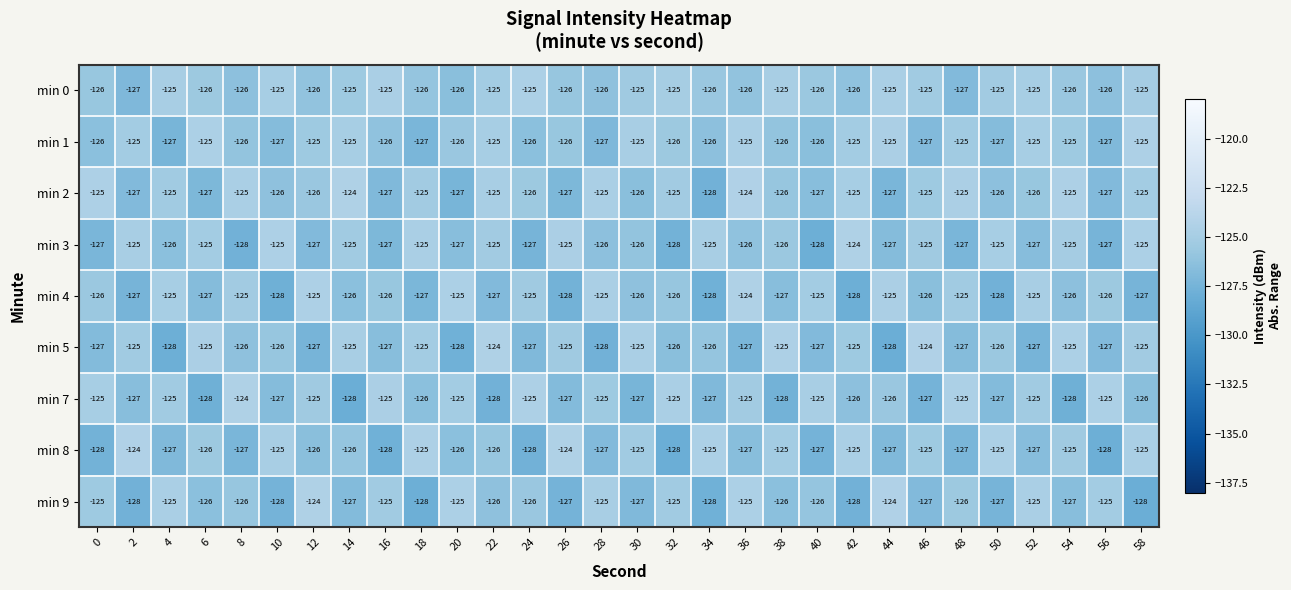

What value does the min 4 series have at 52?

-125